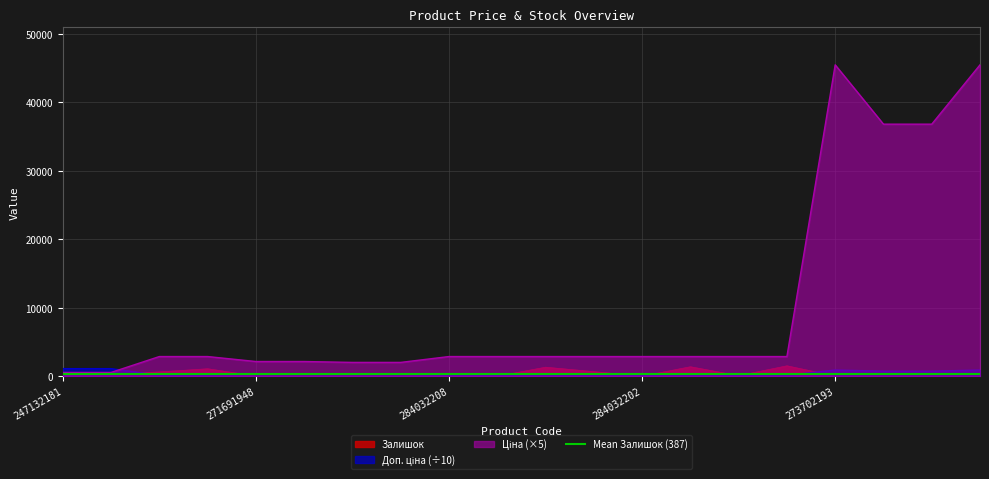

Which series has the largest total across all categories?

Ціна